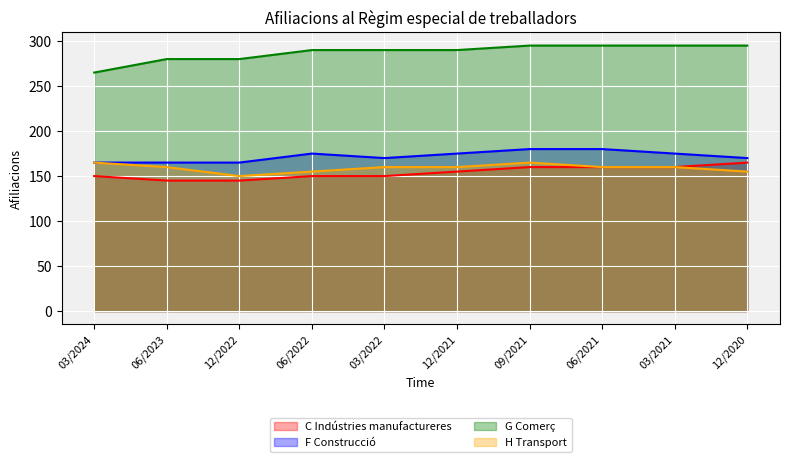

The value of F Construcció at 12/2022 is 235. True or false?

False